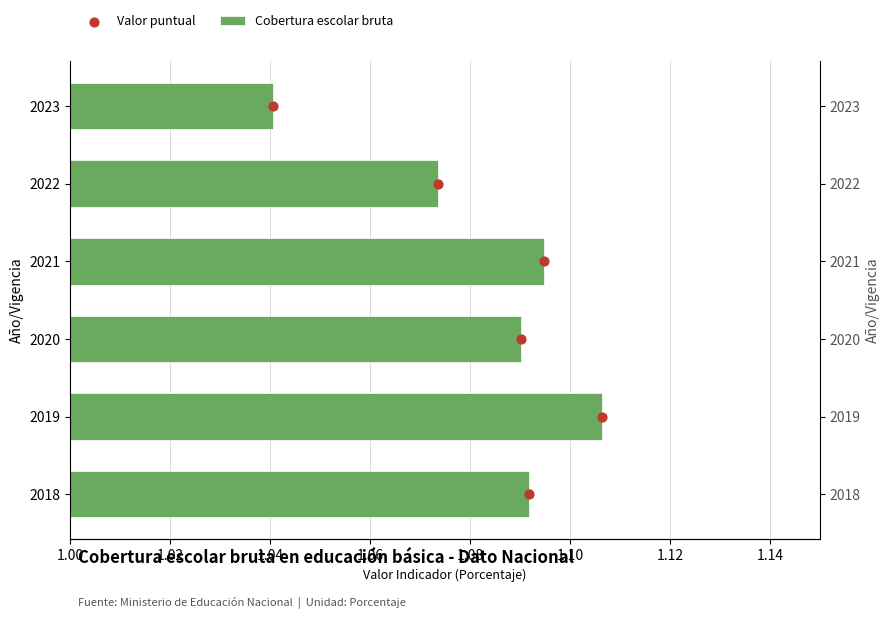

Is the value of Valor puntual at 1.04 greater than the value of Cobertura escolar bruta at 1.10?

Yes